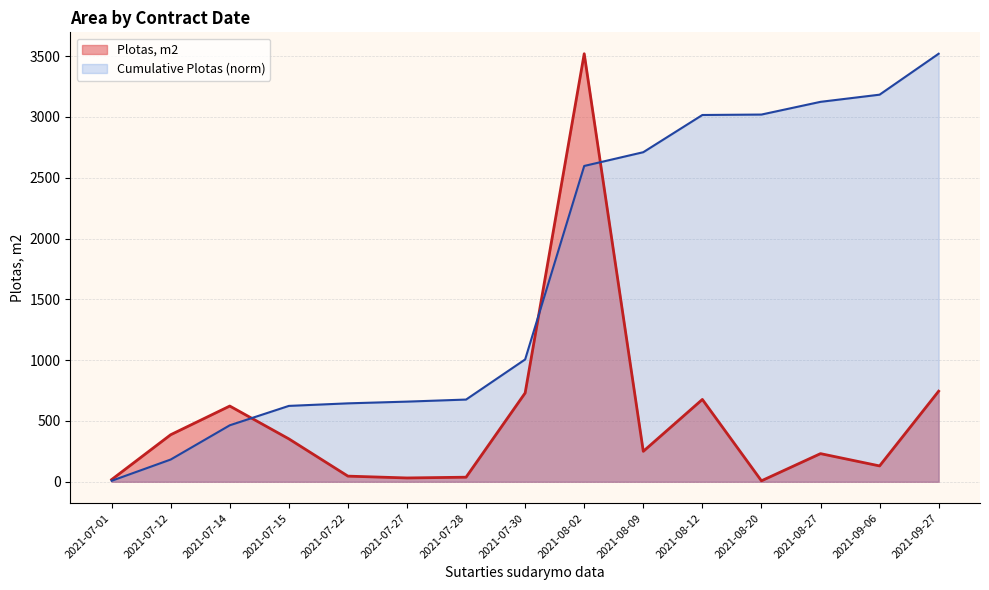

What is the change in value from 2021-07-22 to 2021-08-02?

+3472.9